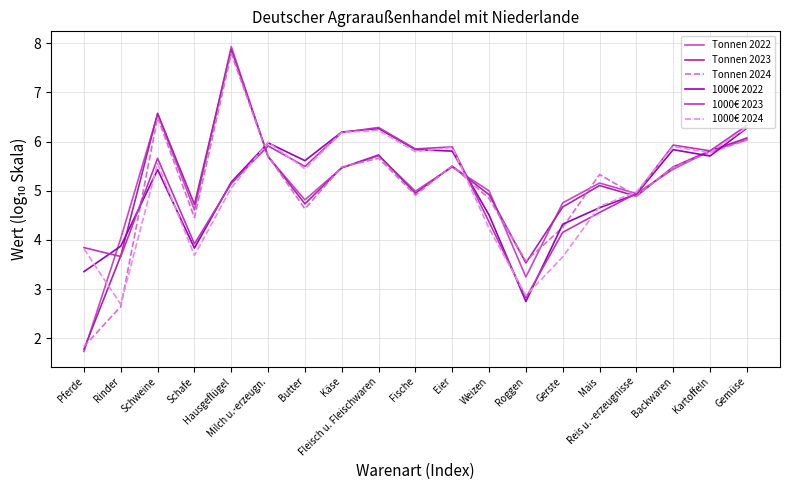

What are all the series names shown in the legend?

Tonnen 2022, Tonnen 2023, Tonnen 2024, 1000€ 2022, 1000€ 2023, 1000€ 2024